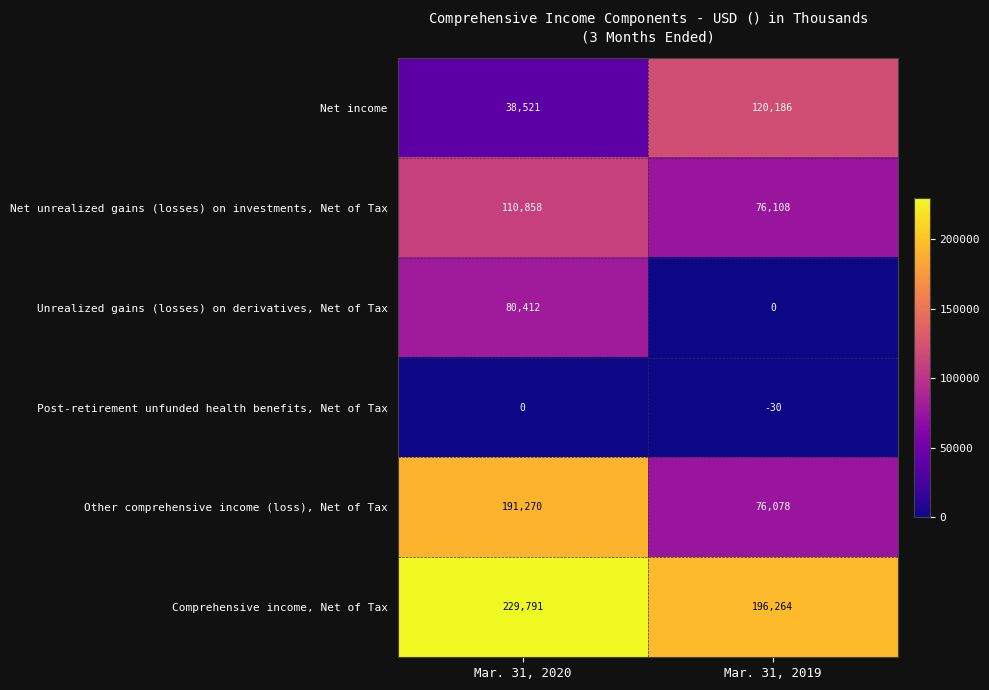

Which series has the largest total across all categories?

Comprehensive income, Net of Tax